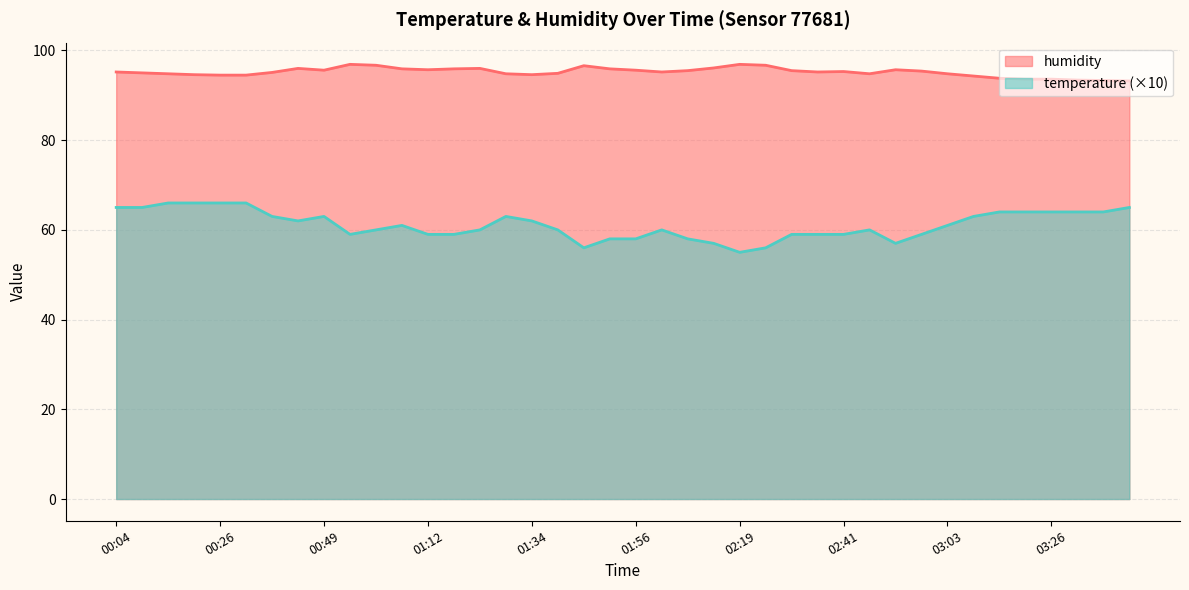

In humidity, how many points are higher than both neighbors (excluding endpoints)?

7